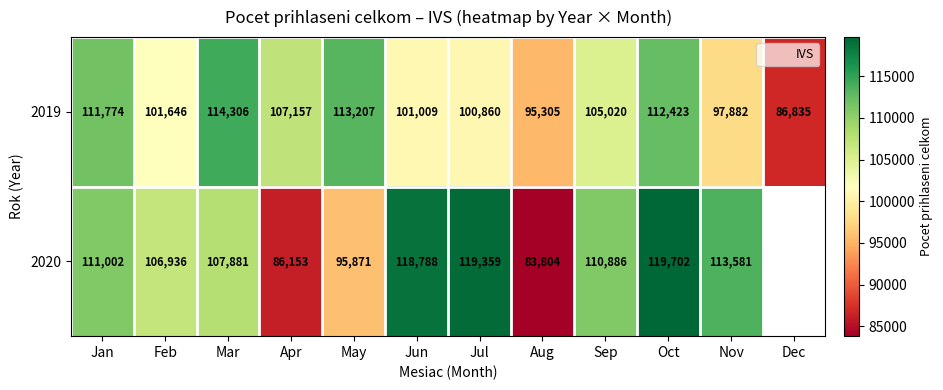

How many values in the 2019 series are below 105020?

6